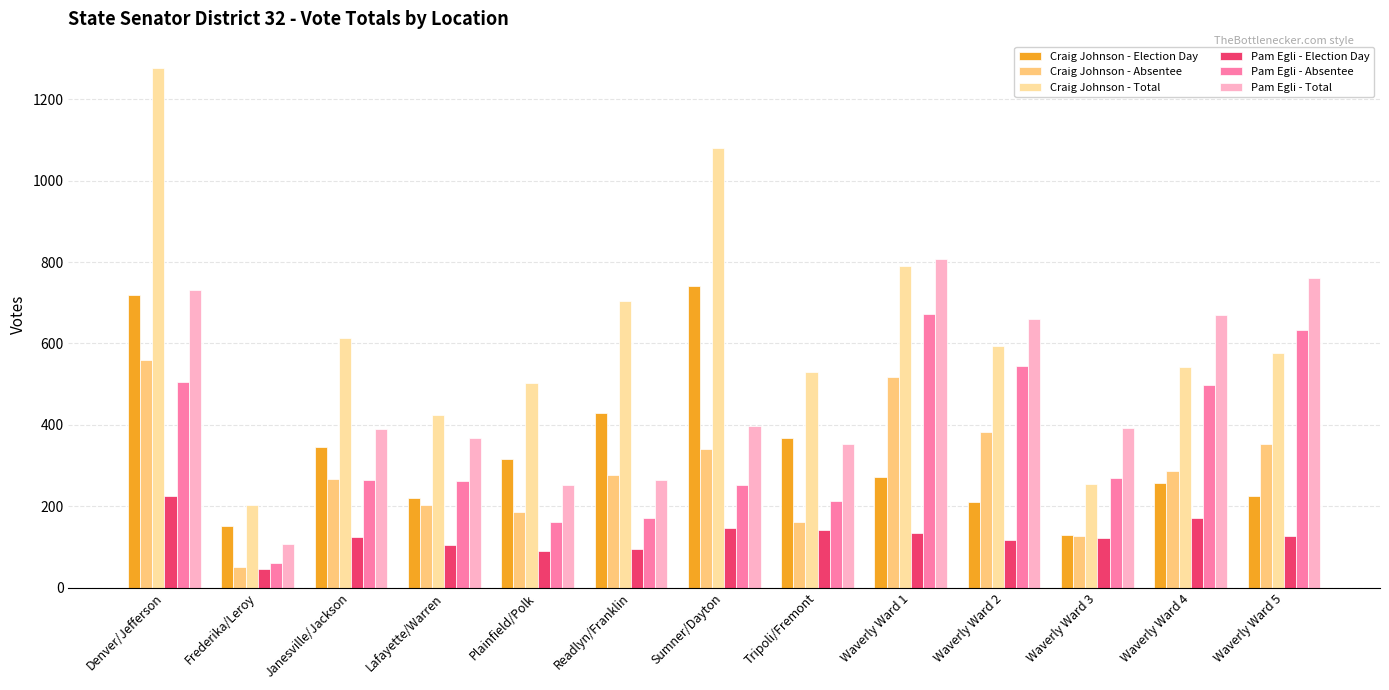

What is the difference between the Craig Johnson - Total values at Readlyn/Franklin and Sumner/Dayton?

377